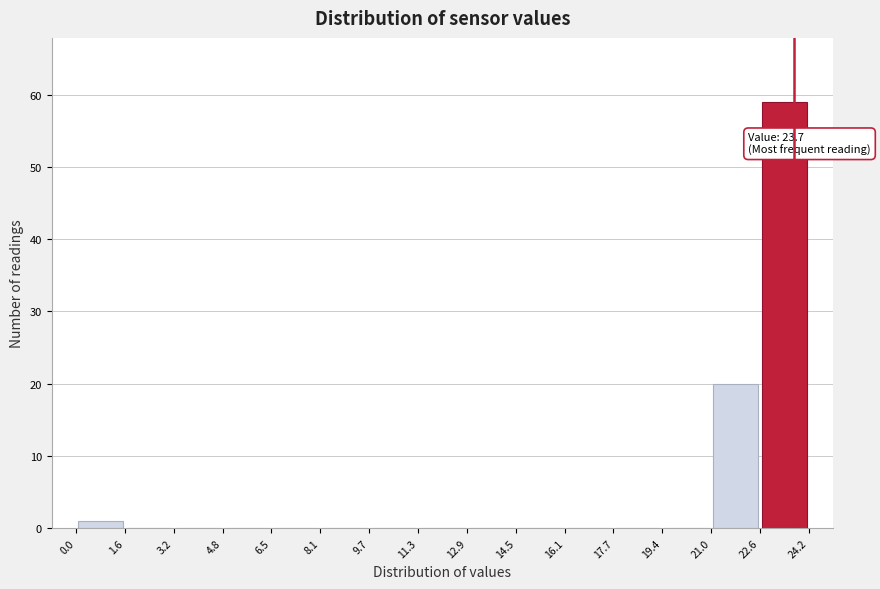

Which range on the x-axis has the tallest bar?

22.6 to 24.2